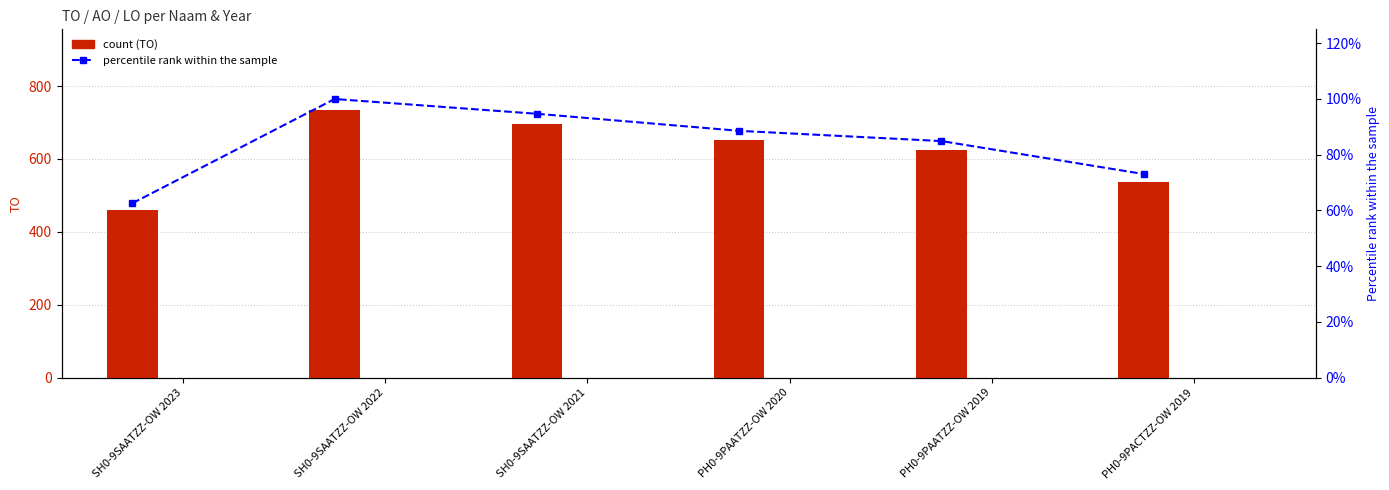

What is the label of the 4th bar from the left?

PH0-9PAATZZ-OW 2020